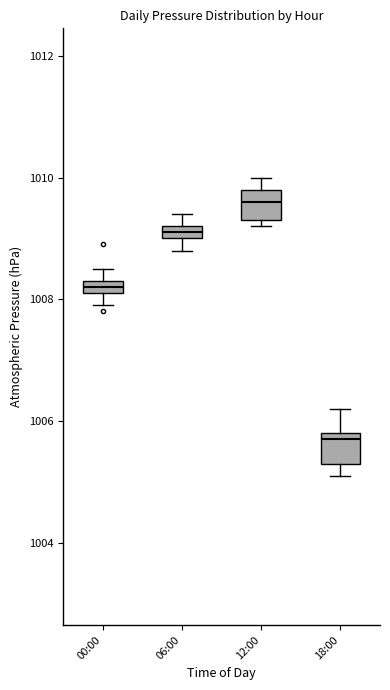

Where does the upper whisker of the box for 18:00 end on the y-axis? The values are not printed on the chart, so give them approximately, as read against the axis.

1006.2